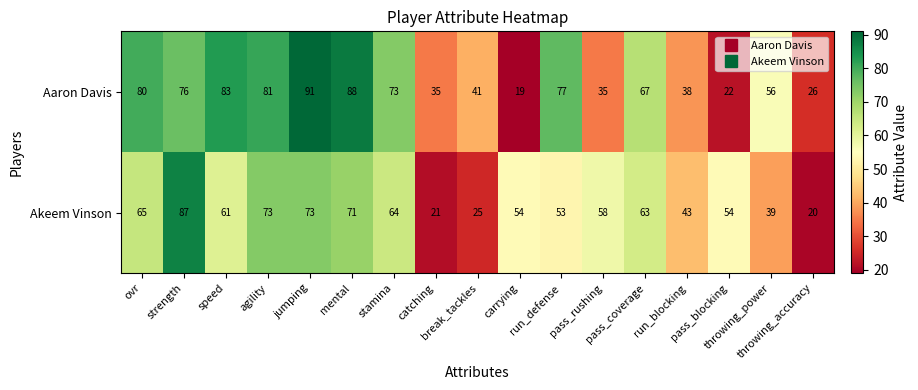

At how many categories does at least one series exceed 65?

9